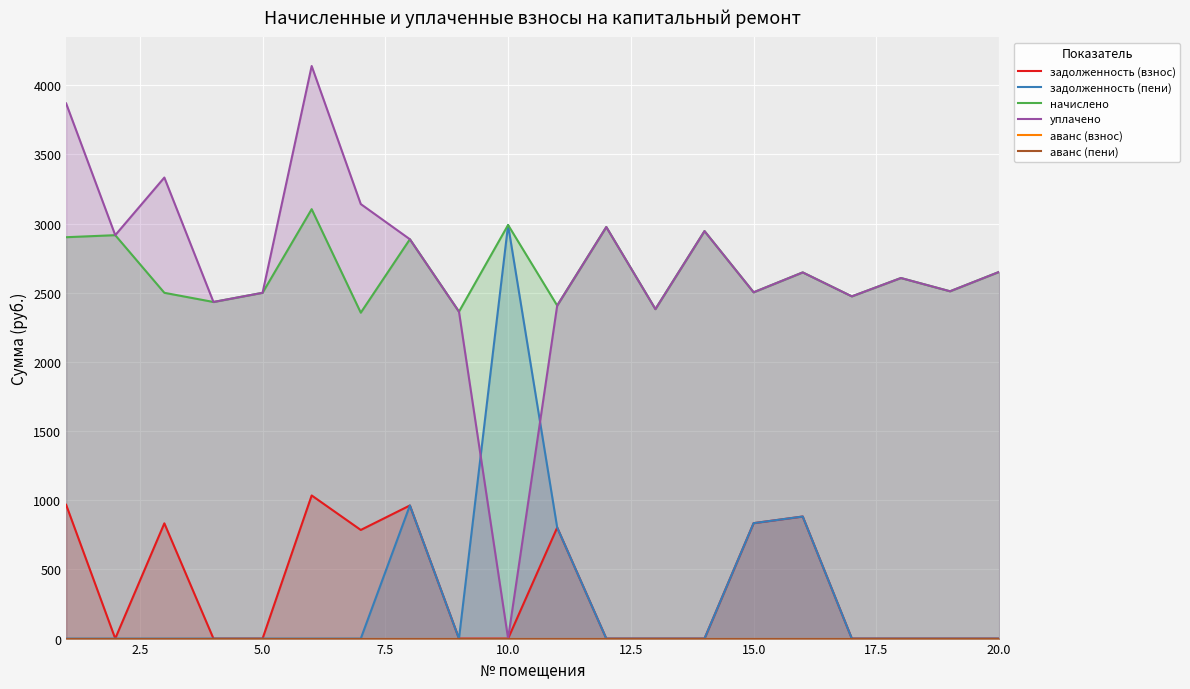

After their last crossing, which series has the higher values: уплачено or задолженность (пени)?

уплачено